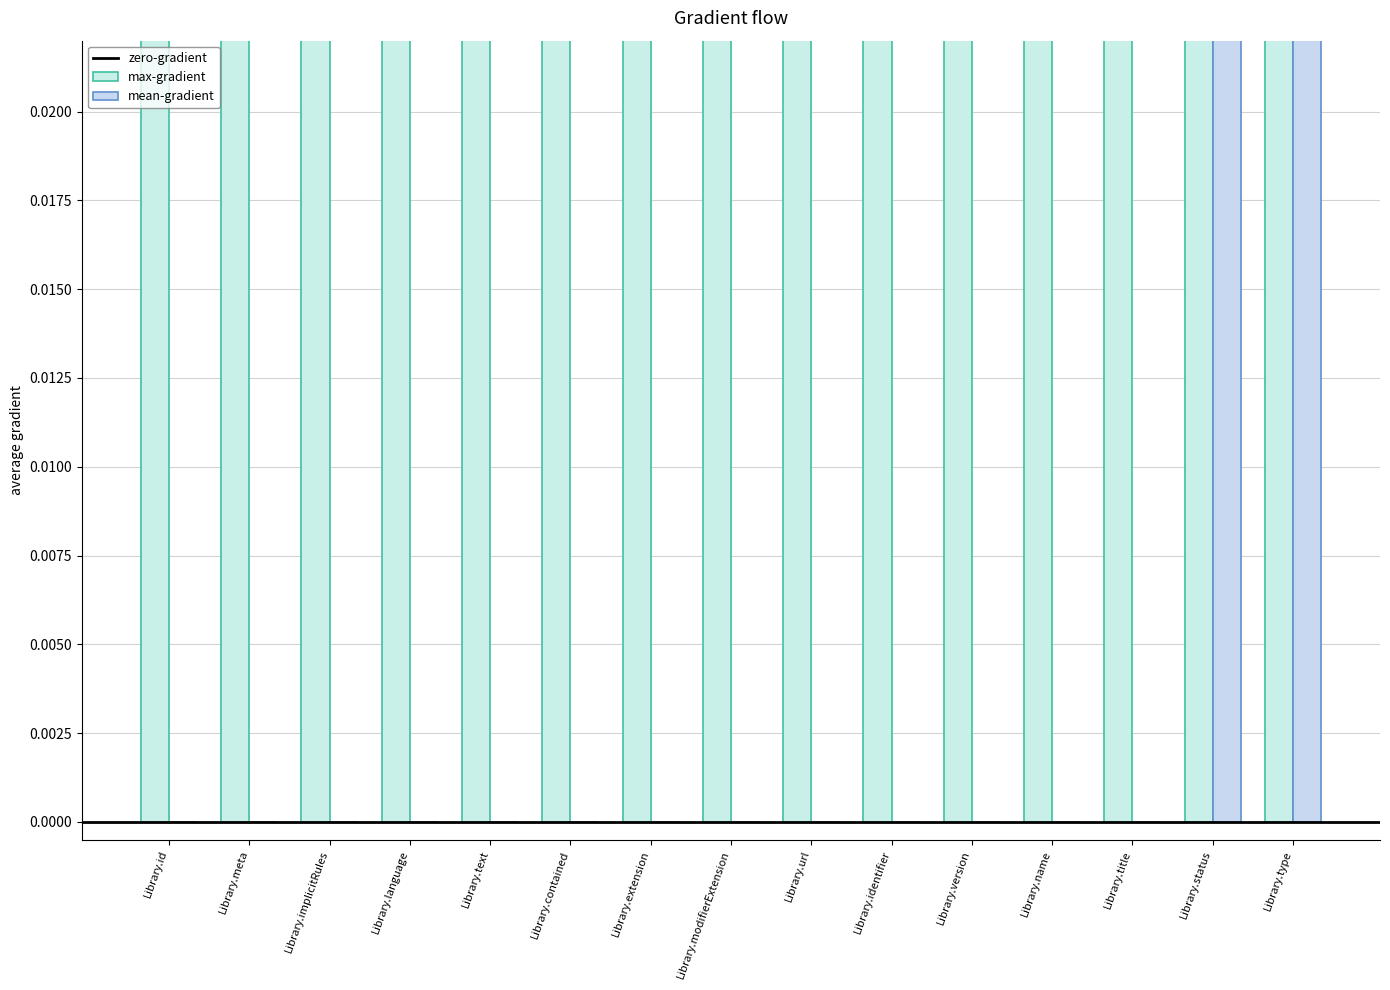

Count the number of values greater than 0.

2